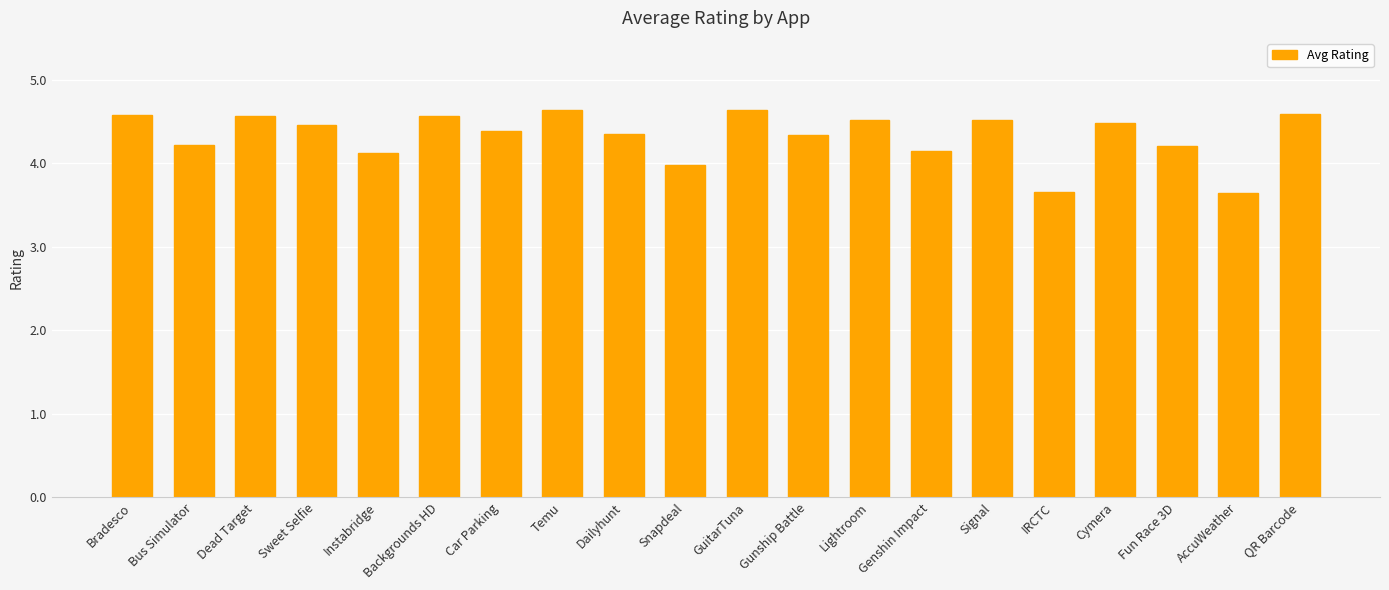

What is the label of the 9th bar from the right?

Gunship Battle